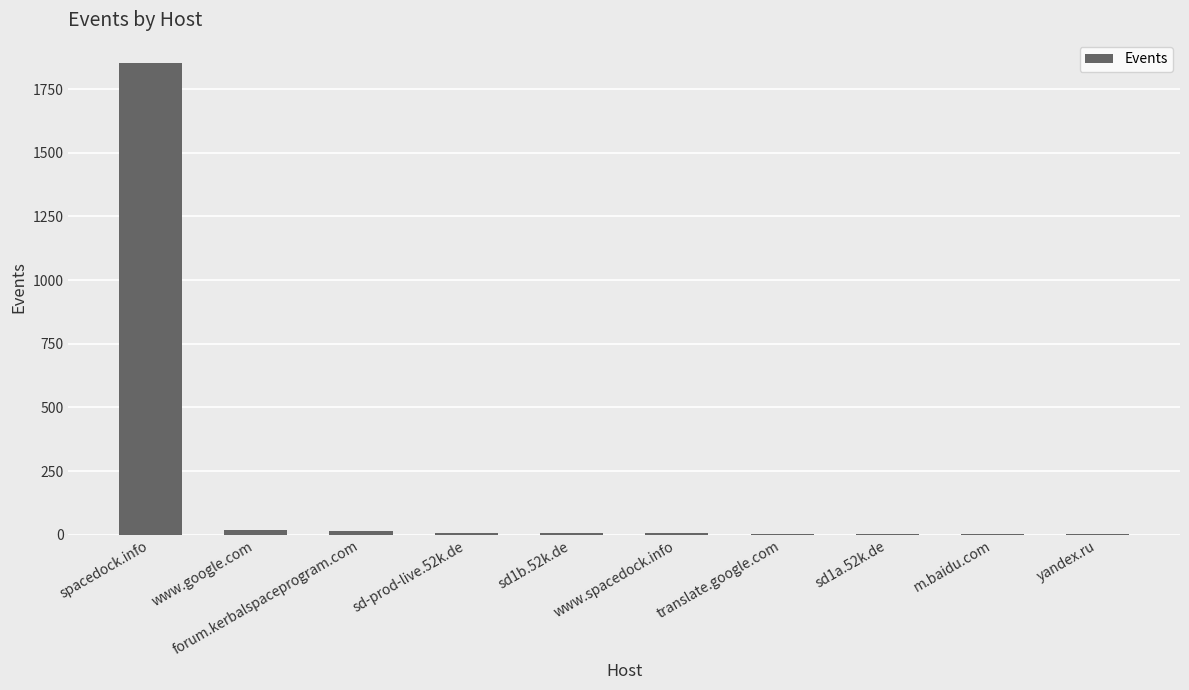

Does the chart contain stacked bars?

No